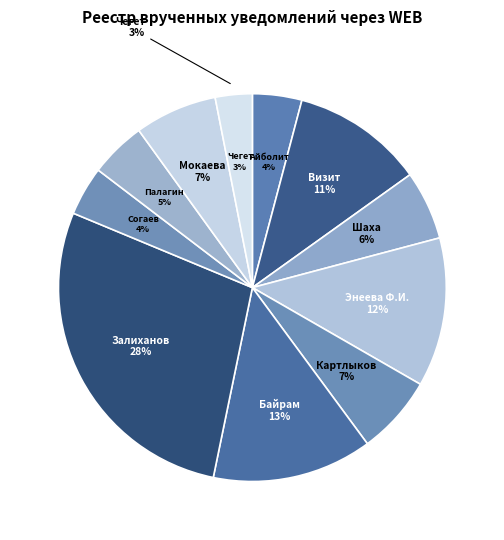

Which category has the biggest portion of the pie?

ИП Залиханов Аслан Хасанович